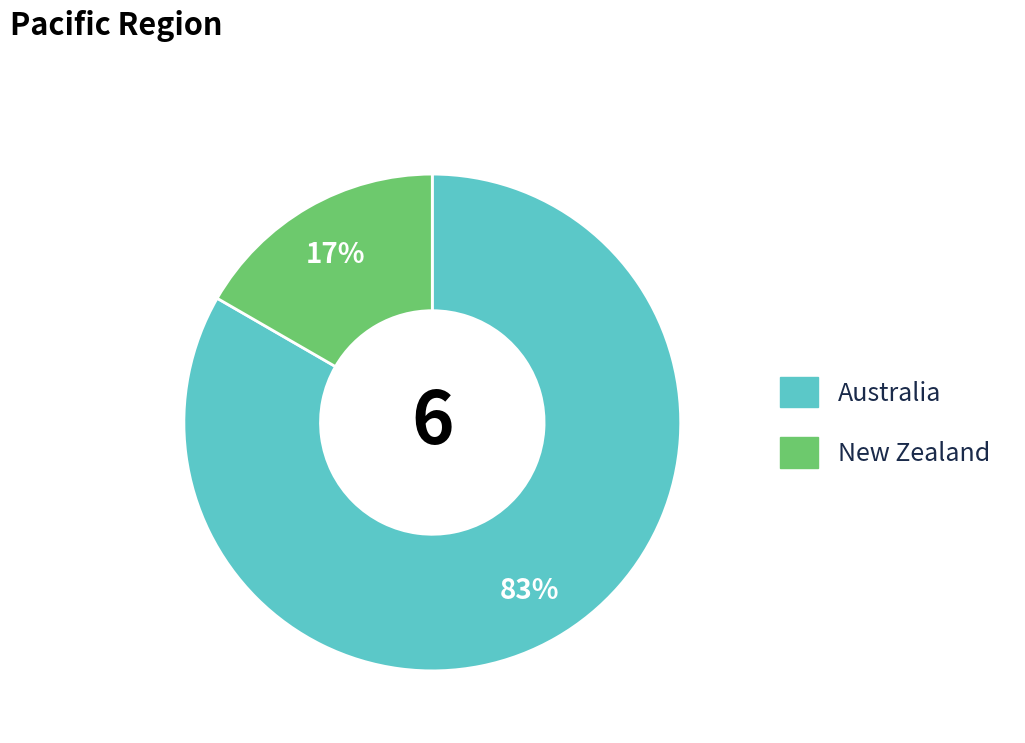

Which has a higher value, New Zealand or Australia?

Australia